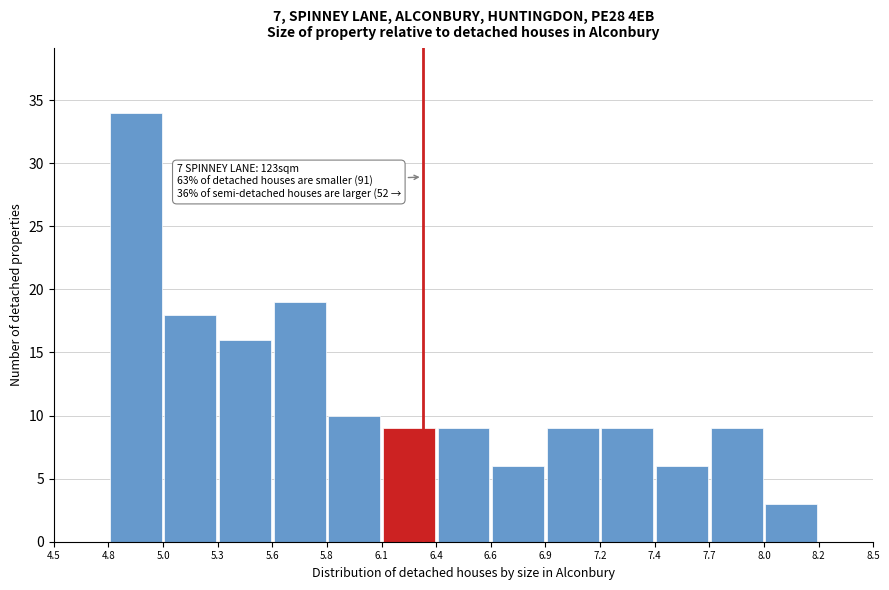

Over which range of the x-axis is the bar tallest?

4.8 to 5.0